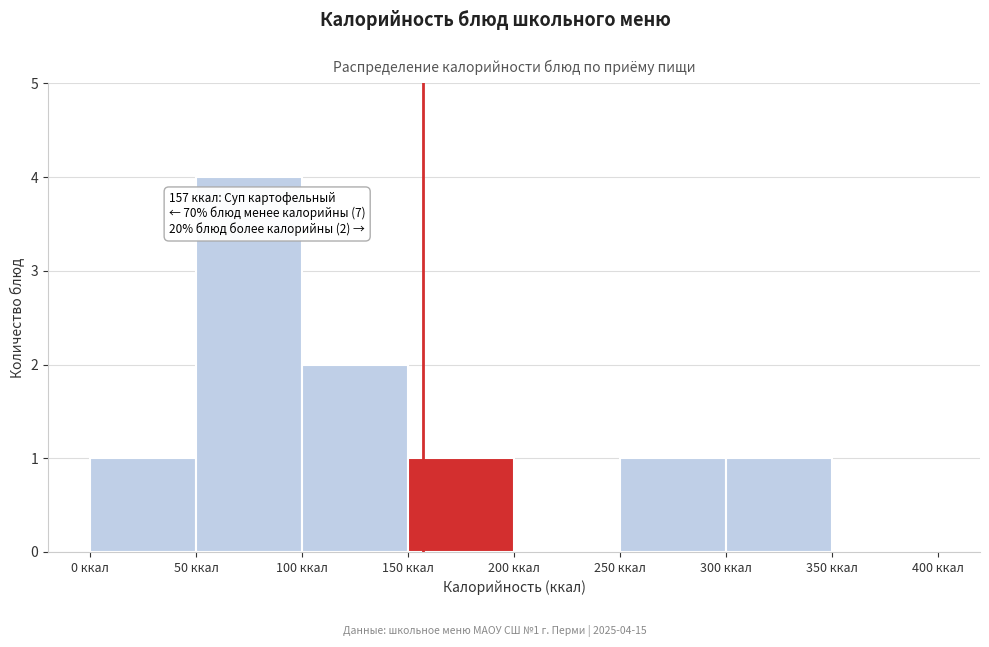

Over which range of the x-axis is the bar tallest?

50 to 100